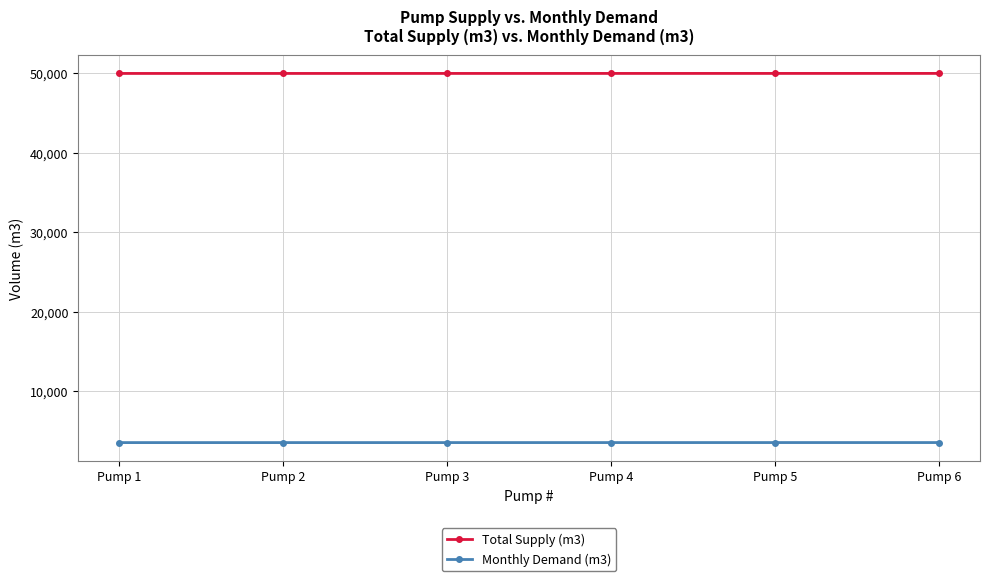

True or false: Monthly Demand (m3) has a value of 6263 at Pump 5.

False